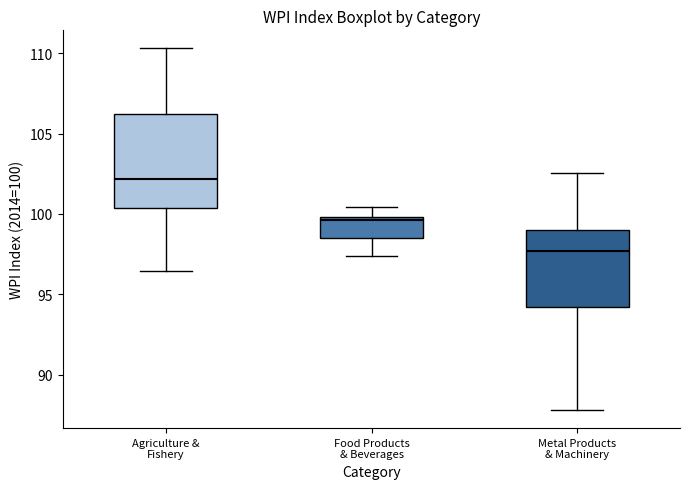

Which box is the tallest, from its lower edge to its upper edge?

Agriculture & Fishery